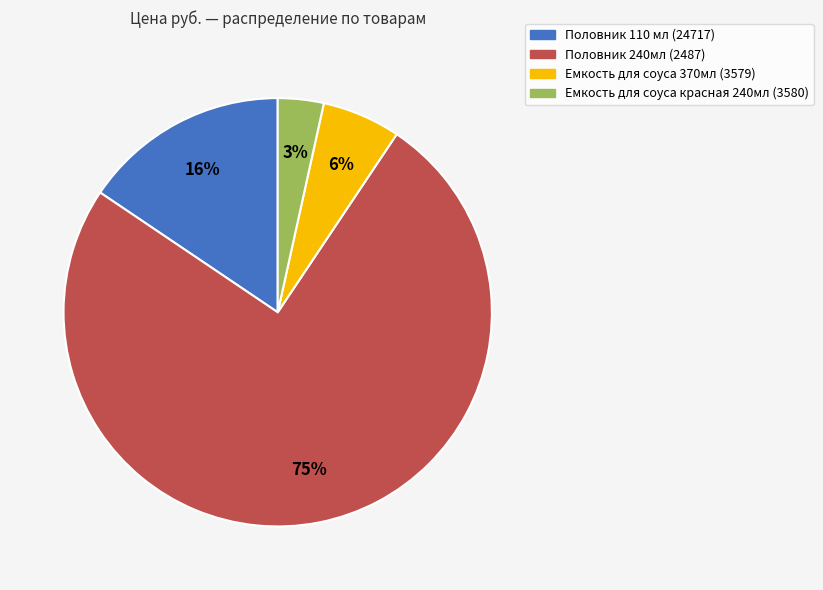

Which category has the biggest portion of the pie?

Половник 240мл (2487)